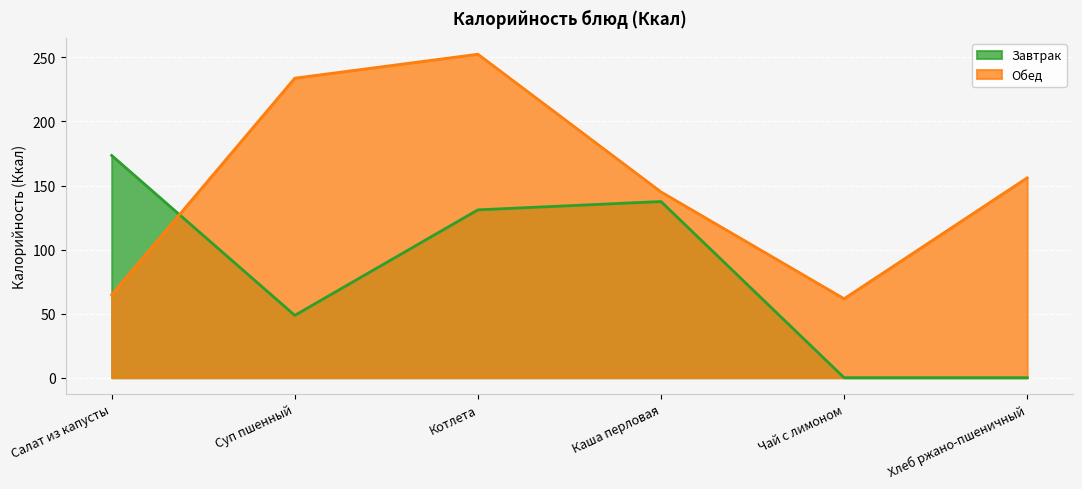

Rank the categories by value from lowest to highest.

Чай с лимоном, Салат из капусты, Каша перловая, Хлеб ржано-пшеничный, Суп пшенный, Котлета